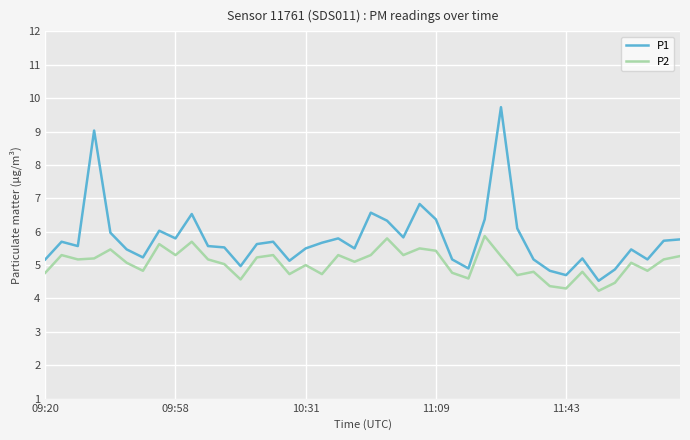

Which series has the largest total across all categories?

P1